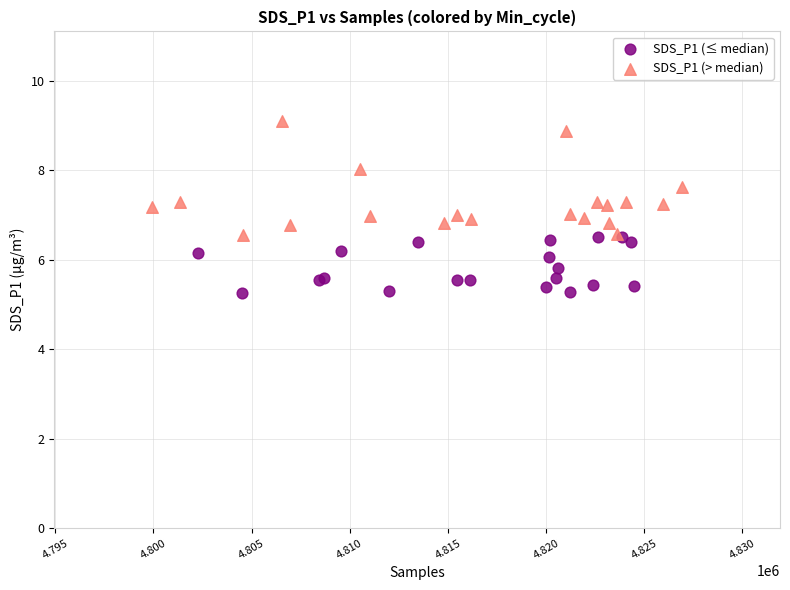

Which series contains the highest Y value?

SDS_P1 (> median)